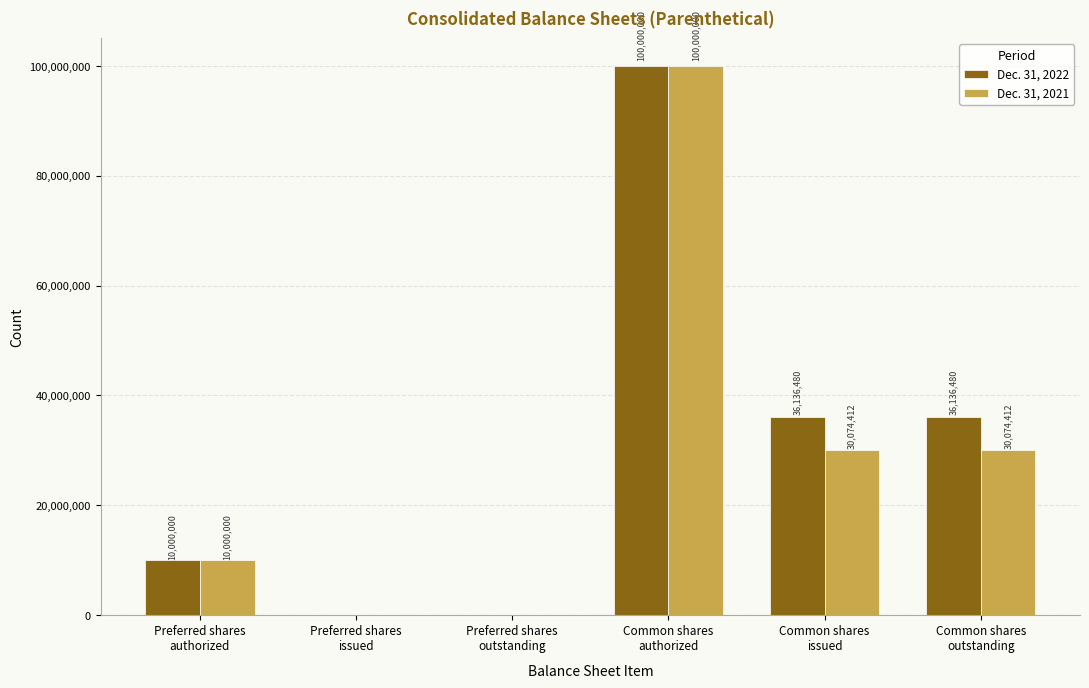

What is the sum of all Dec. 31, 2021 values?

170148824